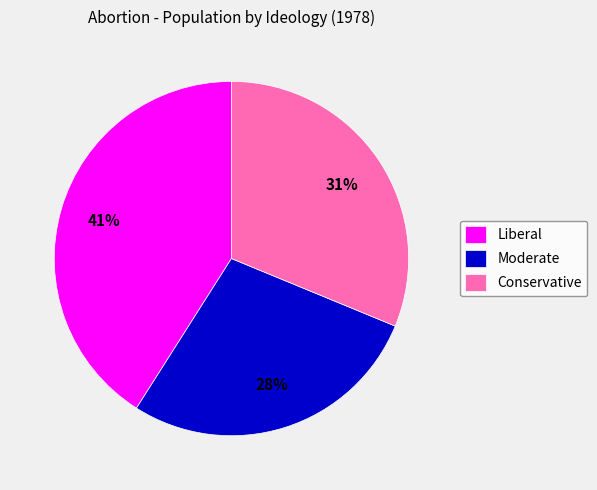

Does any single category account for the majority?

No